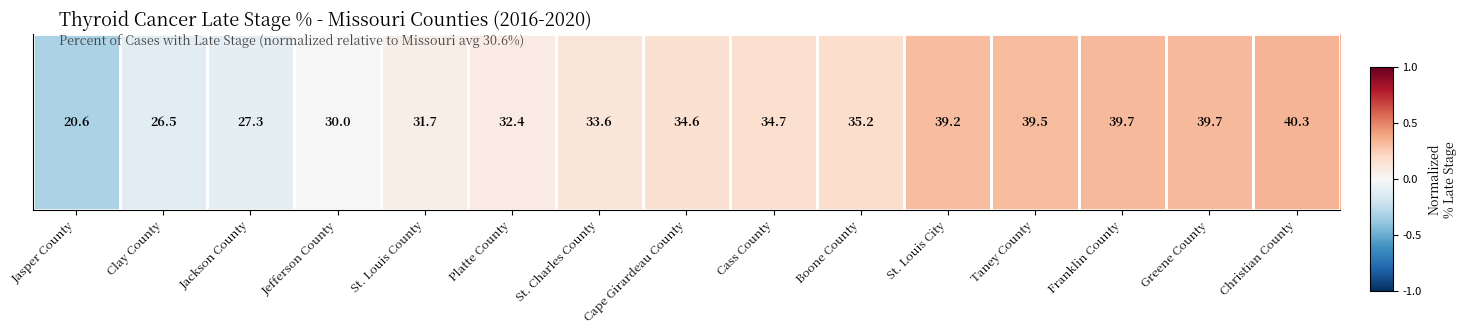

How many negative values are there?

3